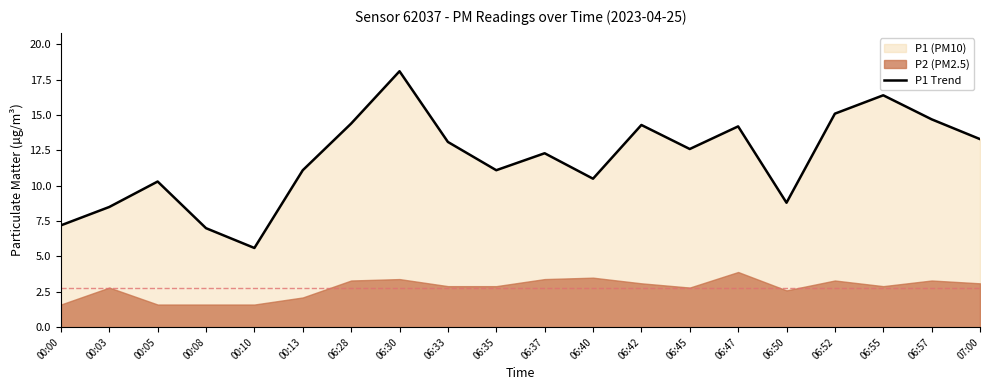

What position from the right is 07:00?

1